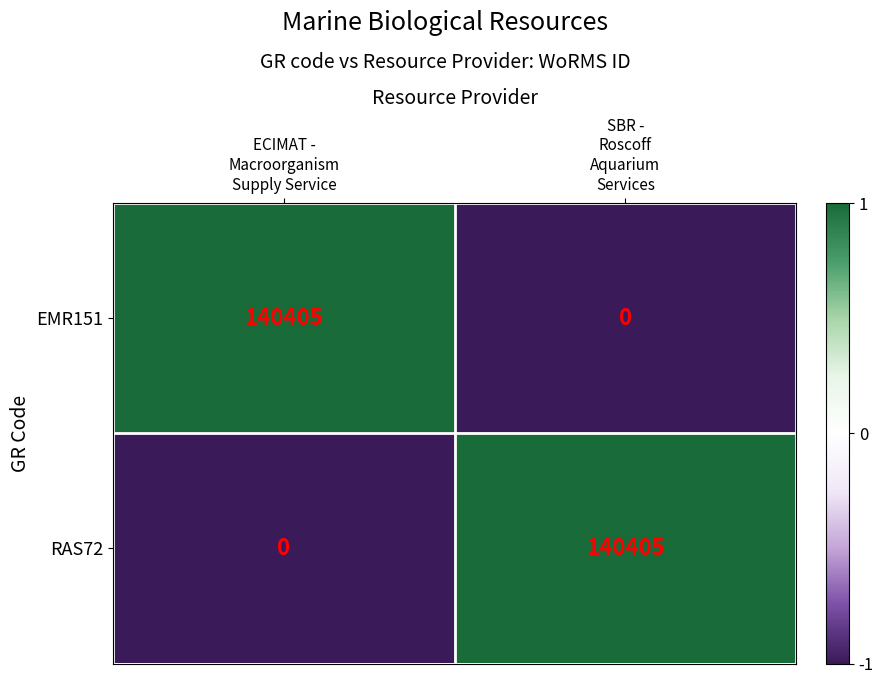

What is the maximum value shown in the chart?

140405